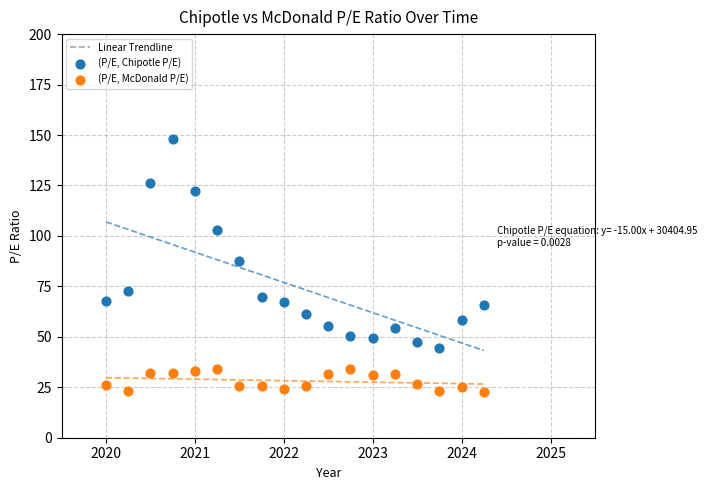

Which series reaches the minimum Y coordinate?

(P/E, McDonald P/E)